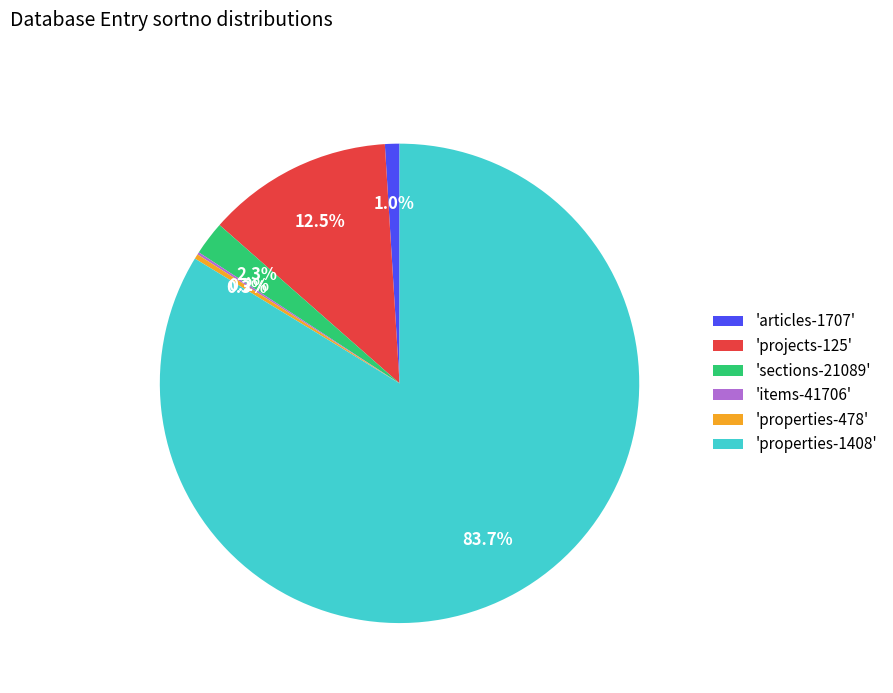

Is there a majority slice in this chart?

Yes